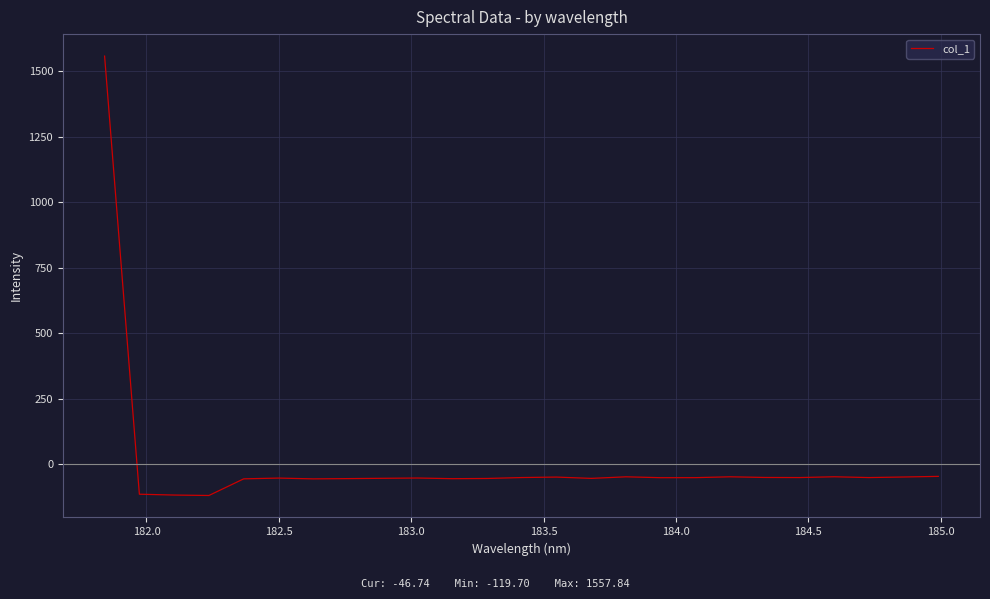

What is the minimum value shown in the chart?

-119.7